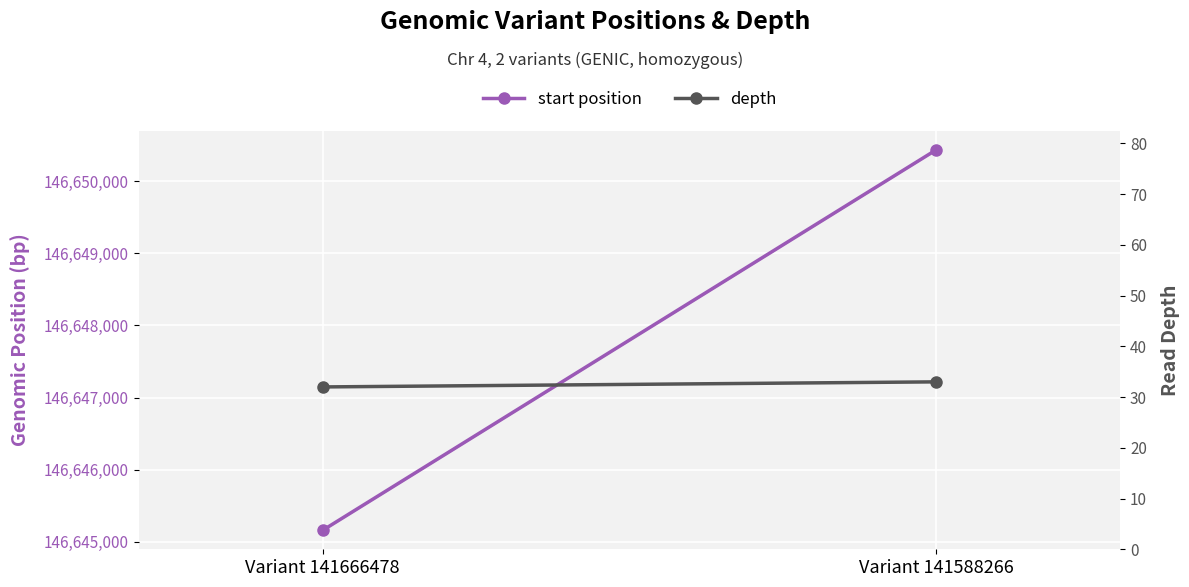

Is it true that depth equals 15 at Variant 141588266?

False